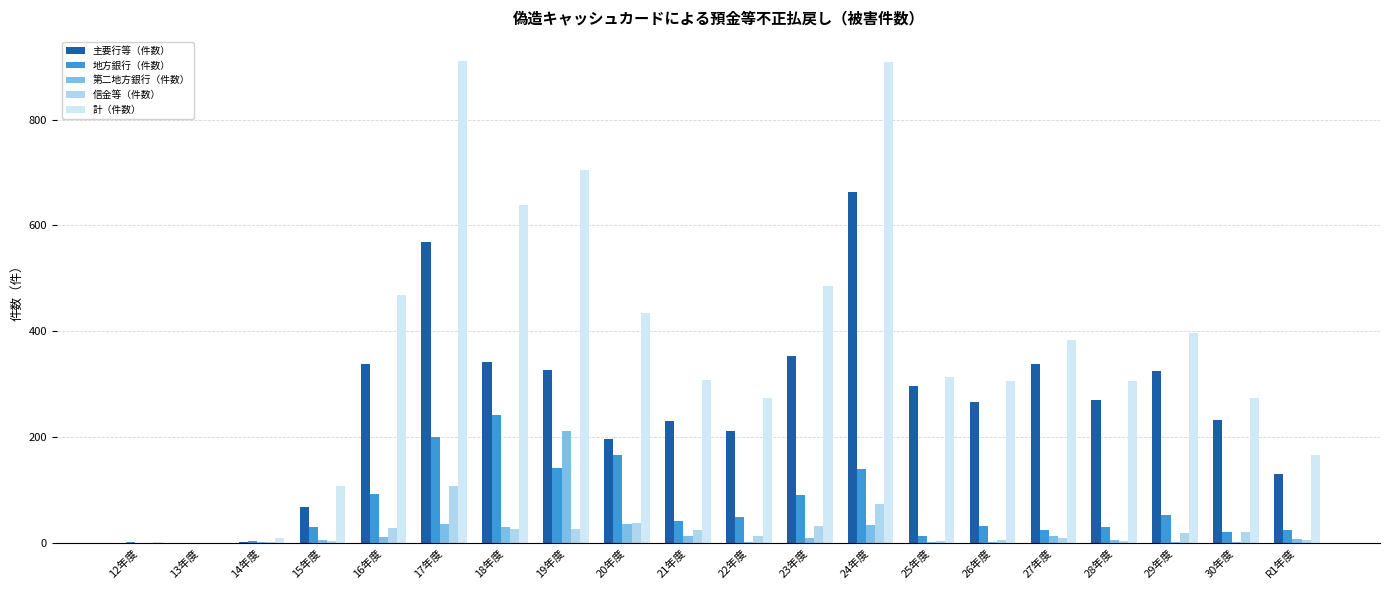

What is the total value across all series at 18年度?

1278